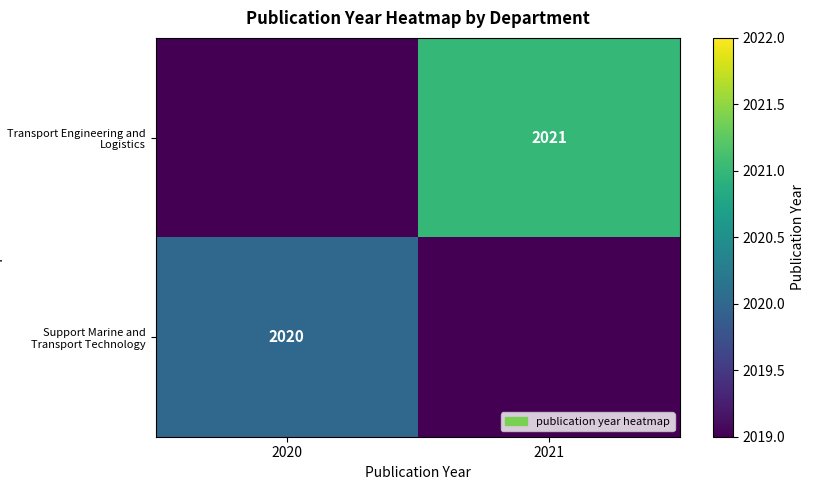

The value of Support Marine and Transport Technology at 2020 is 2020. True or false?

True